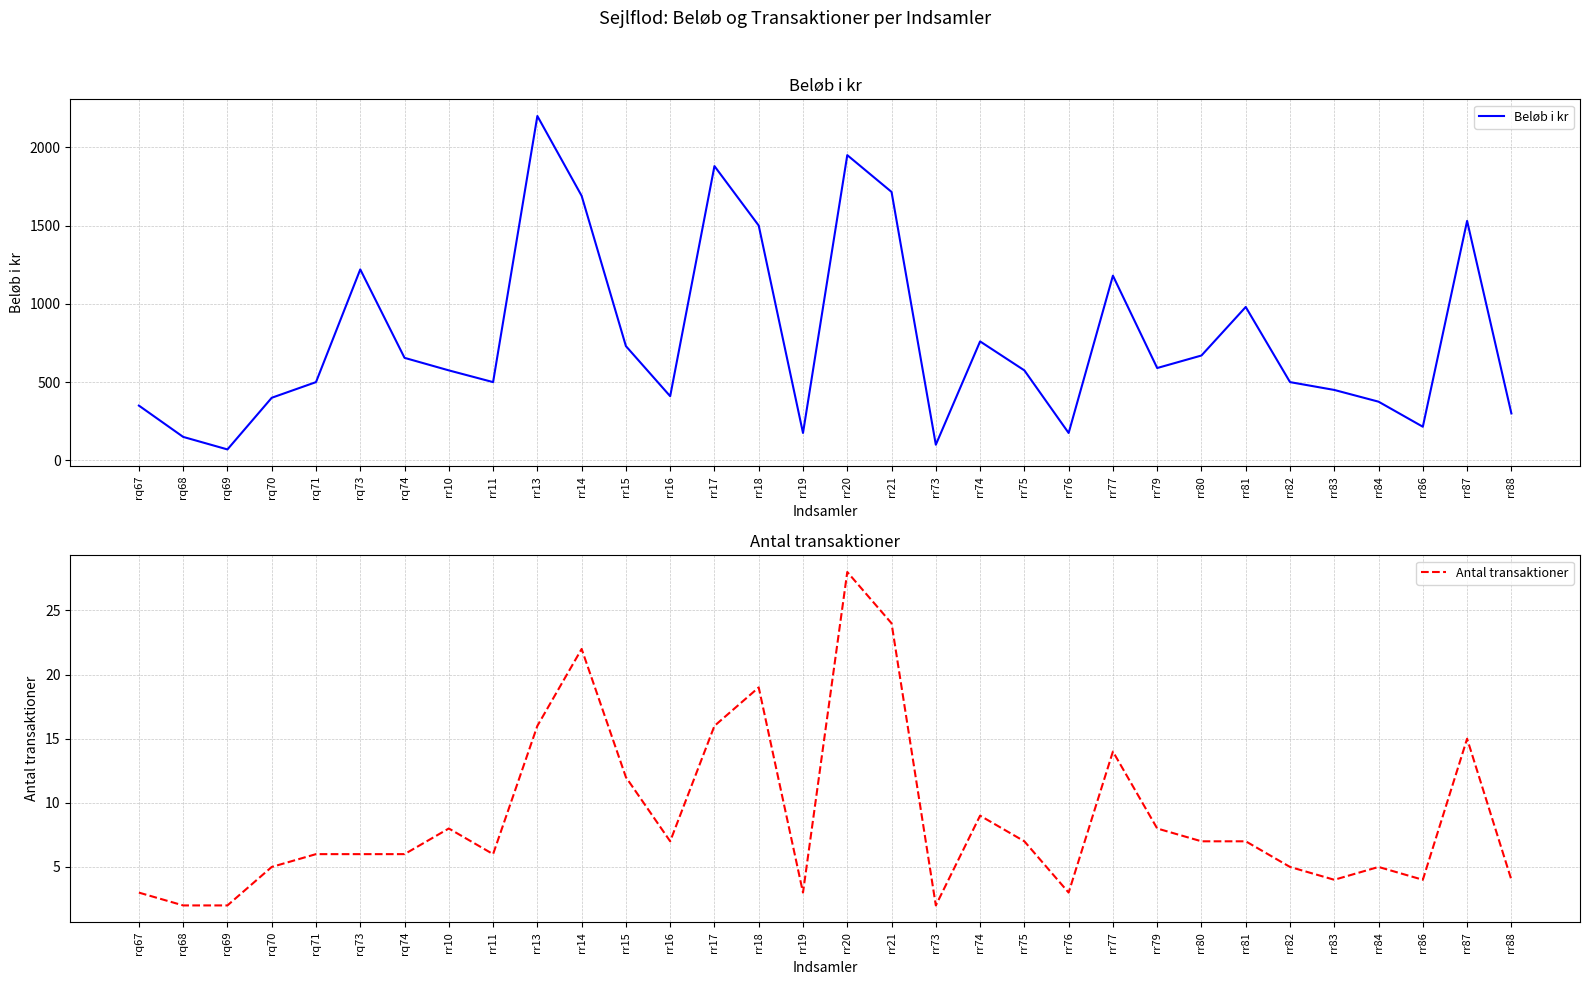

What is the total value across all series at rr15?

742